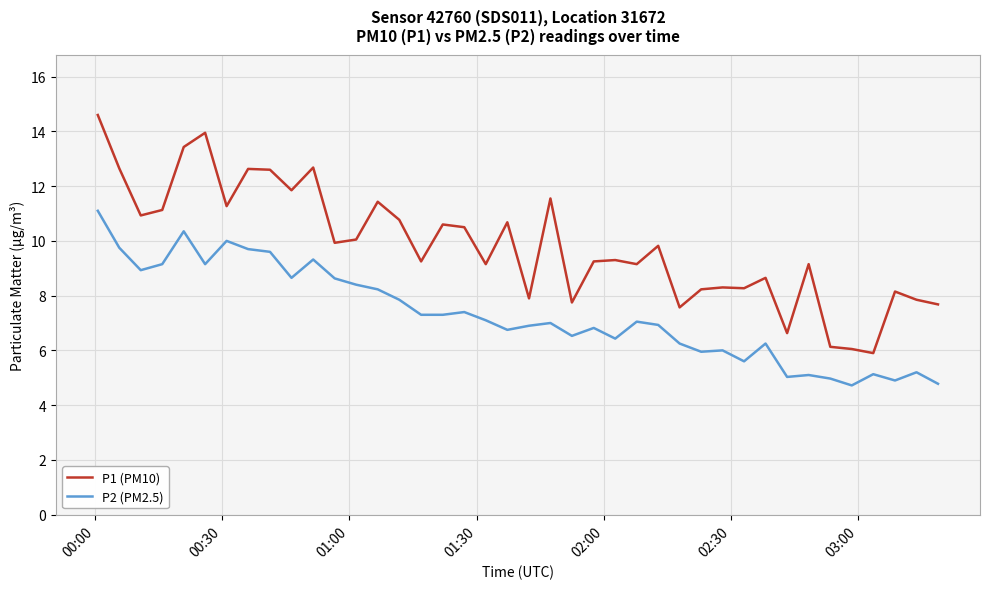

What is the highest value of the P1 (PM10) series?

14.6